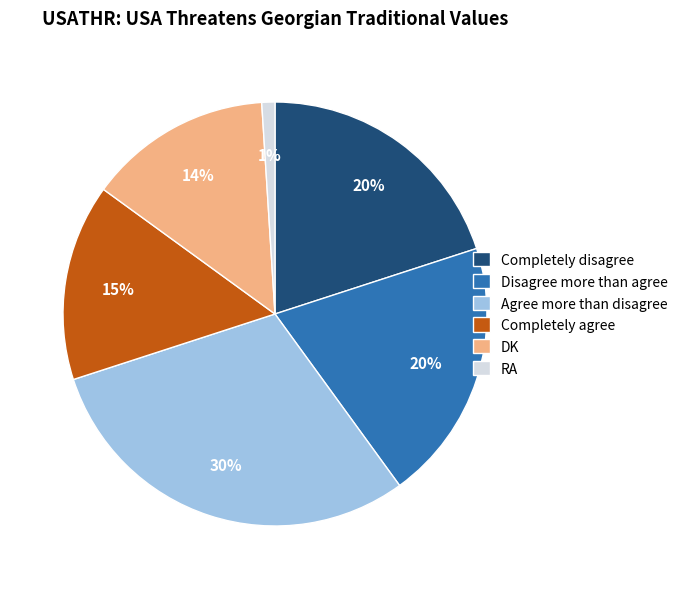

Does any single category account for the majority?

No